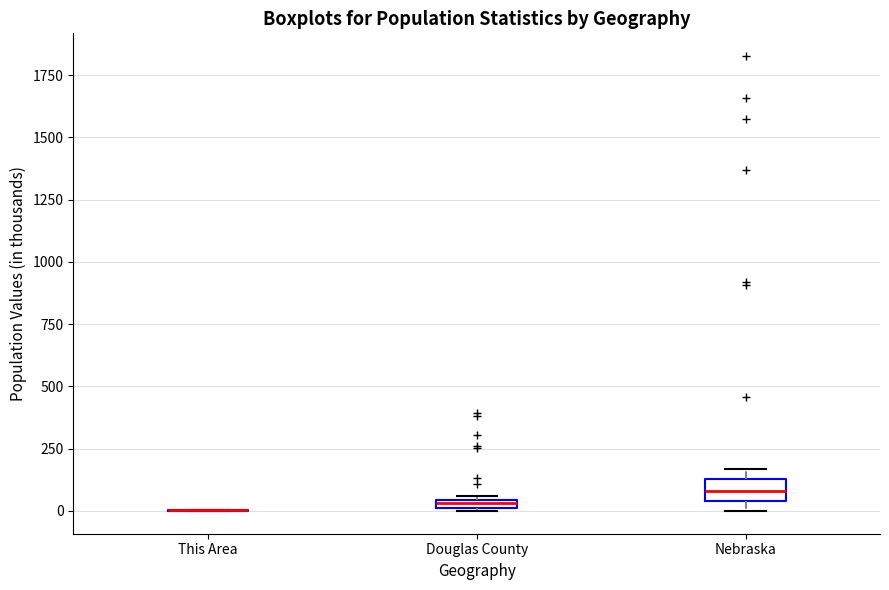

Which box is the tallest, from its lower edge to its upper edge?

Nebraska